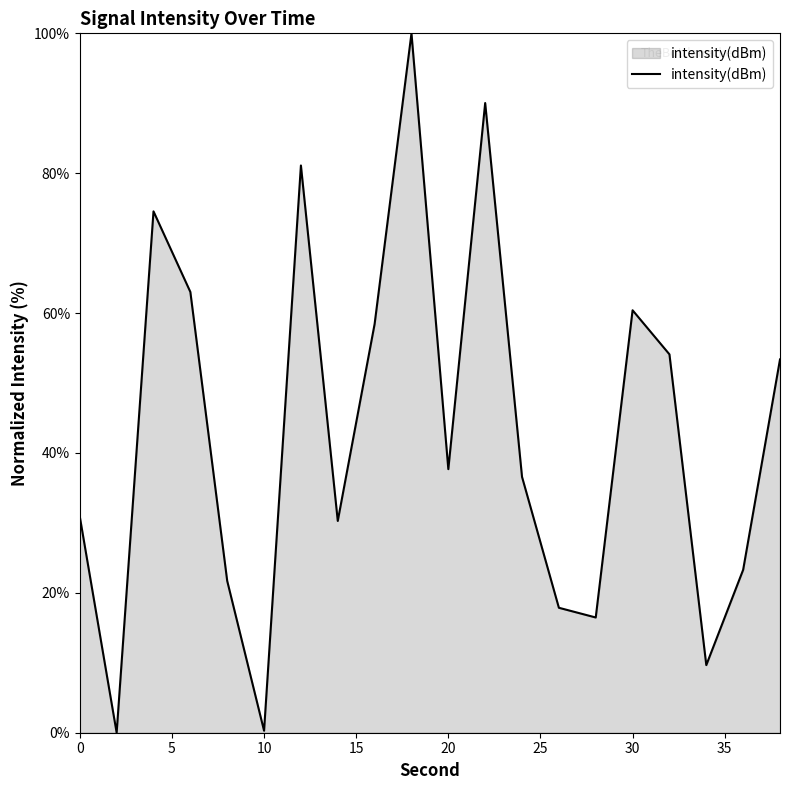

What is the greatest value displayed?

100.0